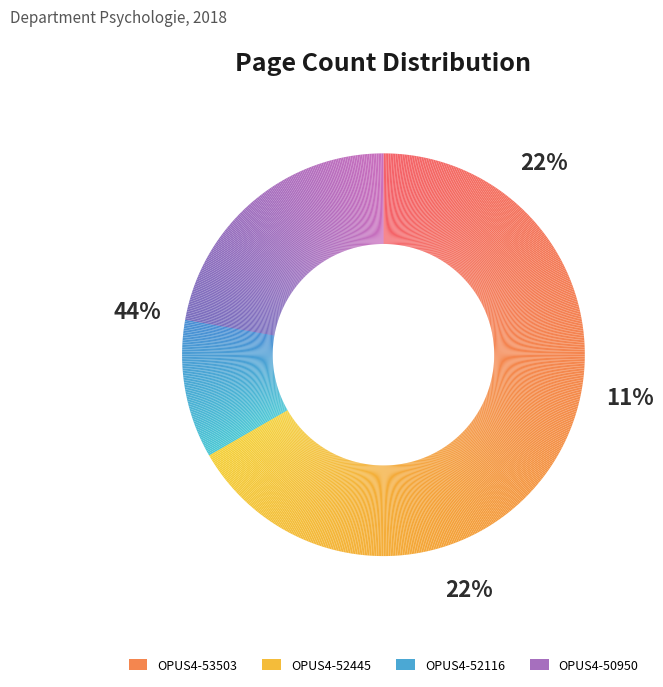

How many slices are in this pie chart?

4